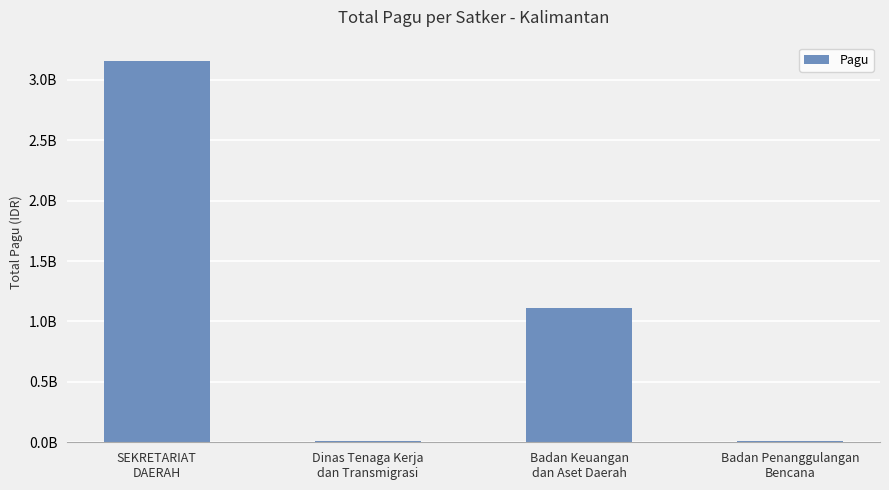

Reading left to right, transcribe all the data shown in this chart.

SEKRETARIAT
DAERAH=3152636000	Dinas Tenaga Kerja
dan Transmigrasi=9740826	Badan Keuangan
dan Aset Daerah=1109560000	Badan Penanggulangan
Bencana=14700000